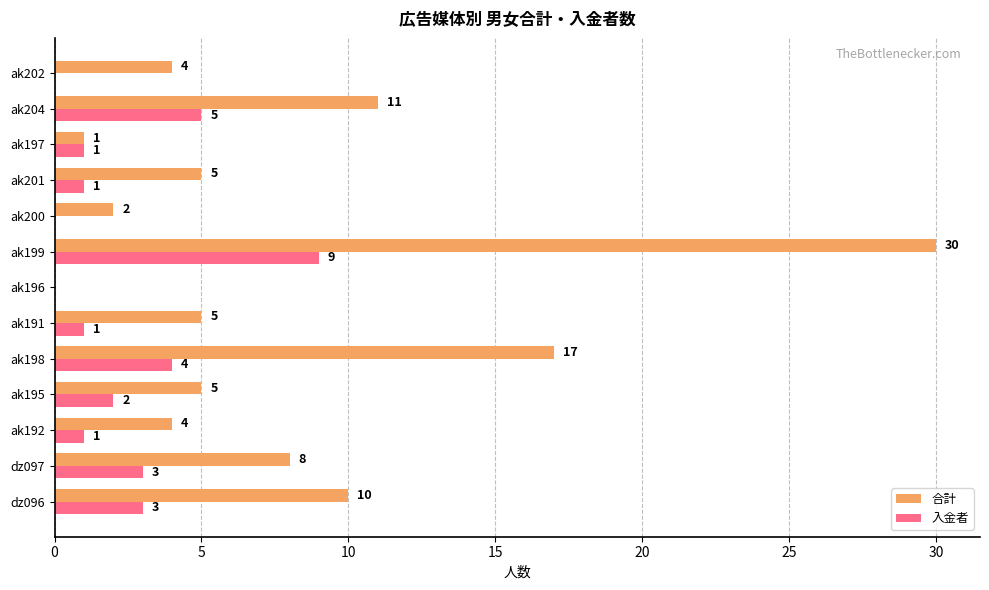

Which category has the highest value in the 入金者 series?

ak199